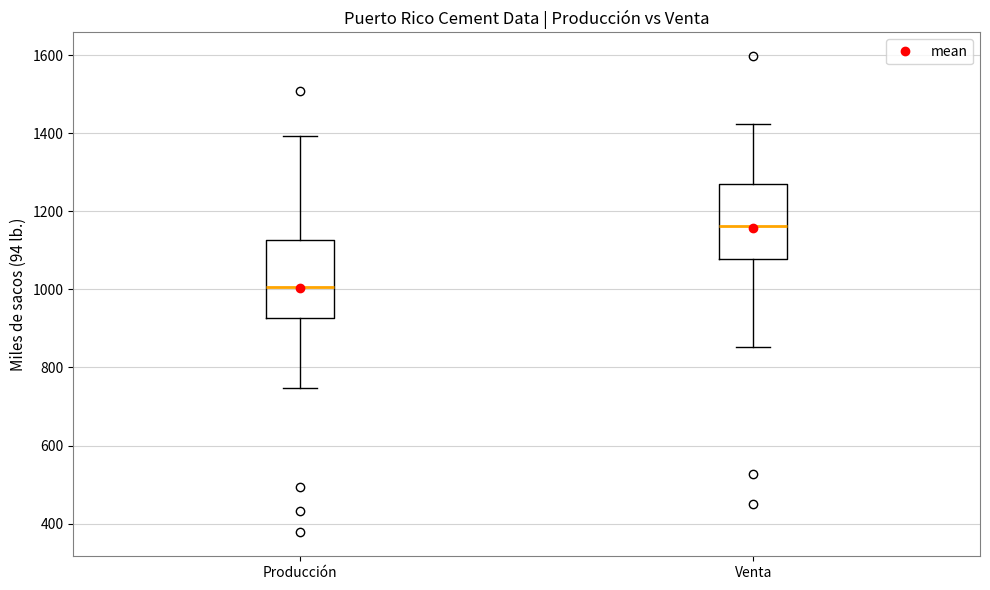

Reading left to right, transcribe this box plot: for each box, give where its median line is, the range the box spans, and where its two whiskers end, as read against the y-axis. The values are not printed on the chart, so give them approximately, as read against the axis.

Producción: median 1000, box 920 to 1120, whiskers 740 to 1400
Venta: median 1160, box 1080 to 1280, whiskers 860 to 1420